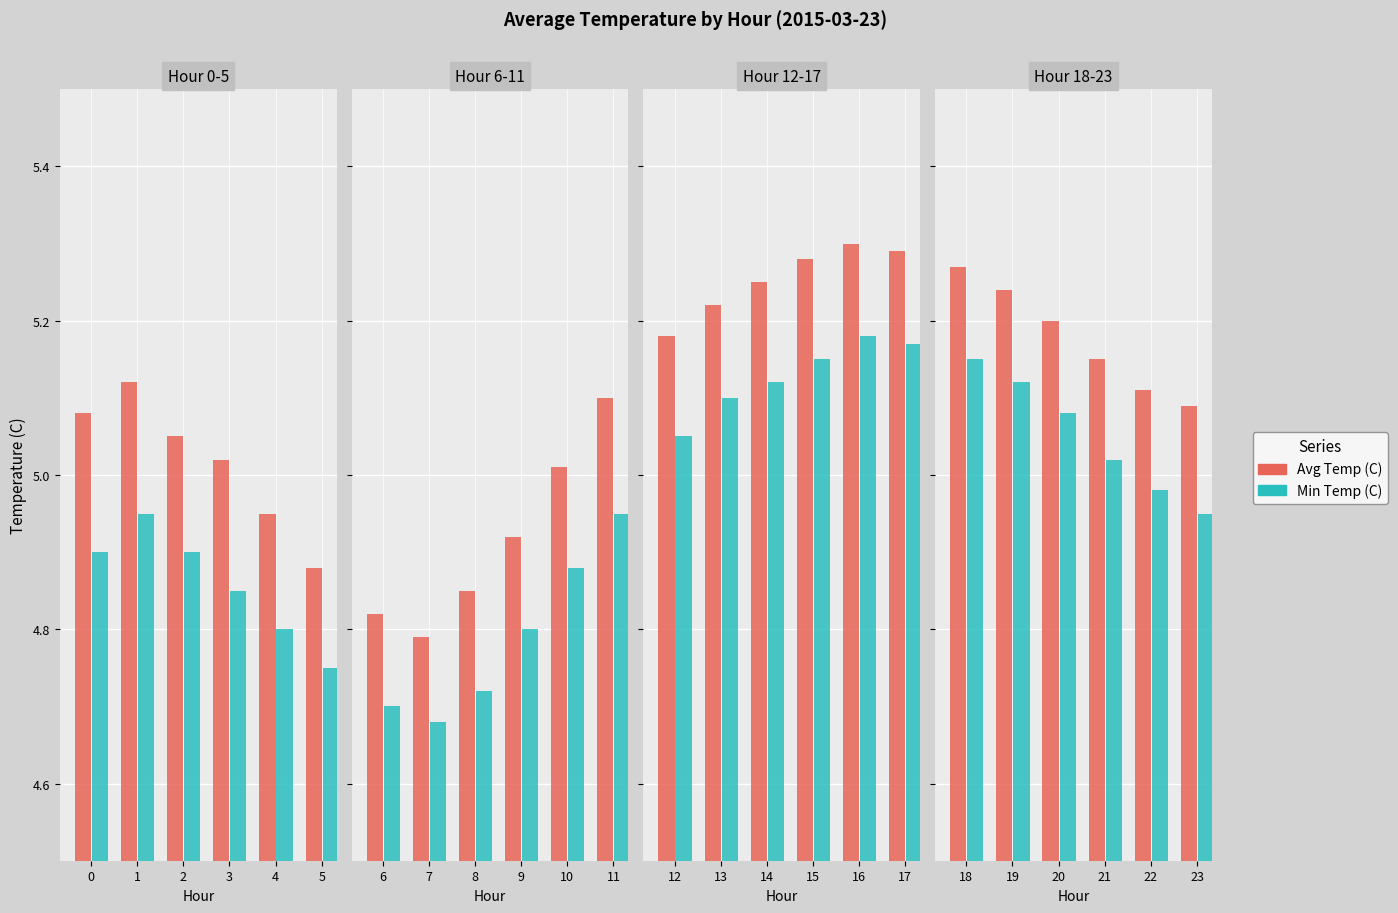

What is the maximum value shown in the chart?

5.3